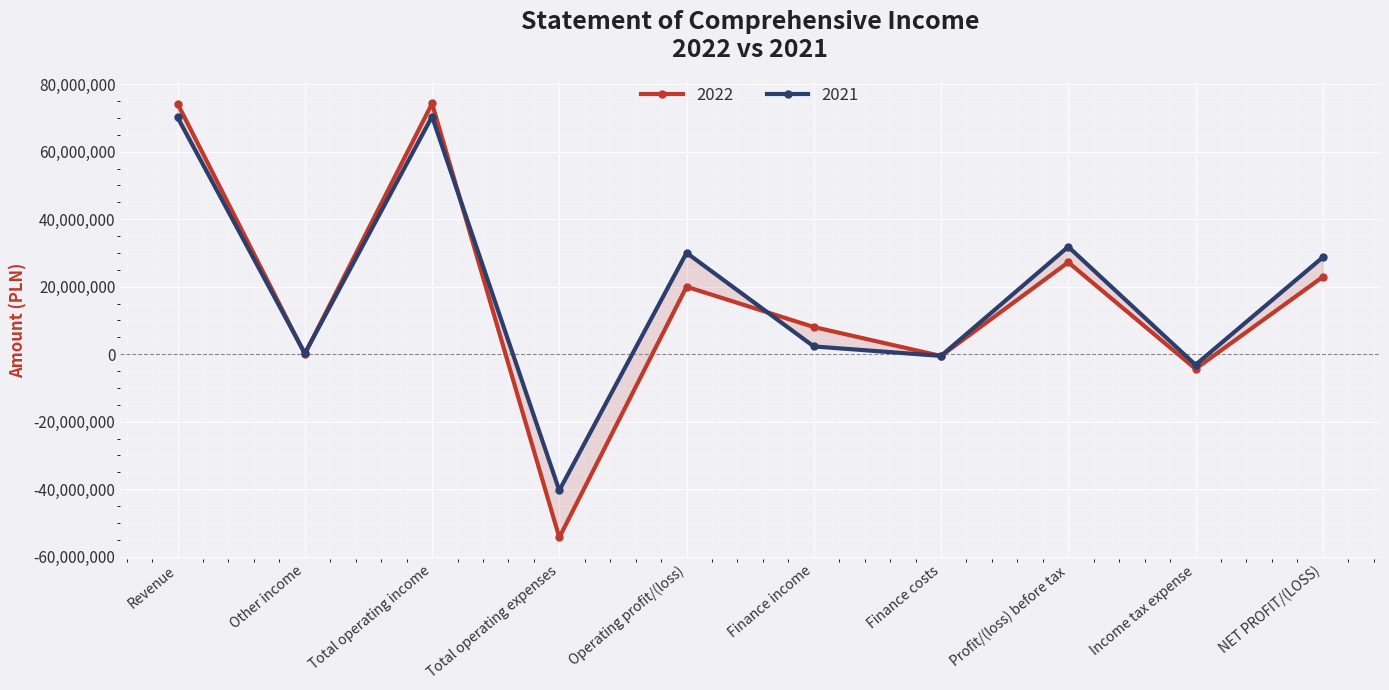

What is the minimum value shown in the chart?

-54276219